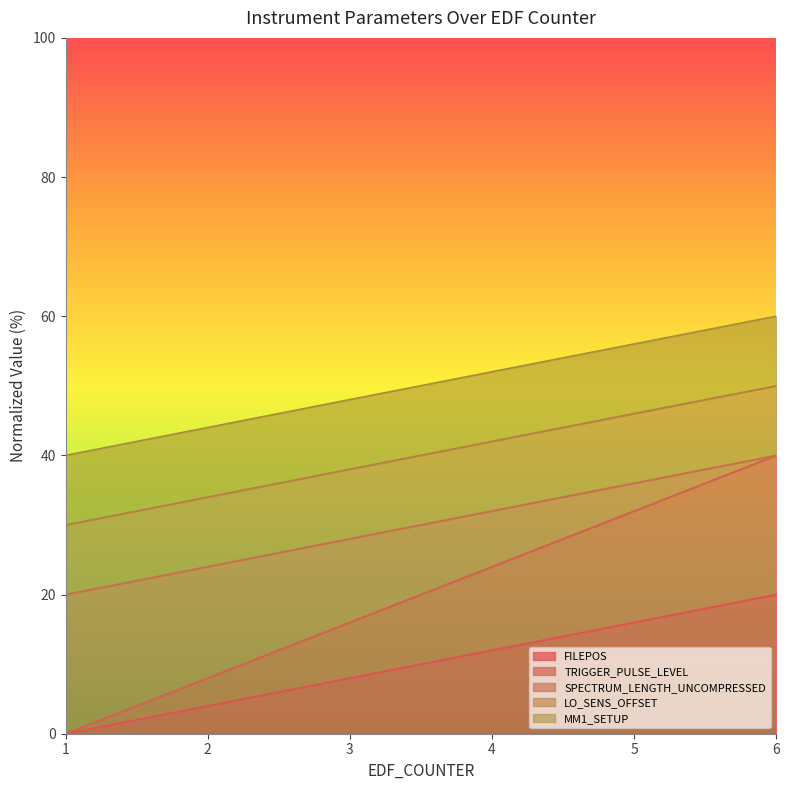

What is the difference between the FILEPOS values at 6 and 3?

12.0